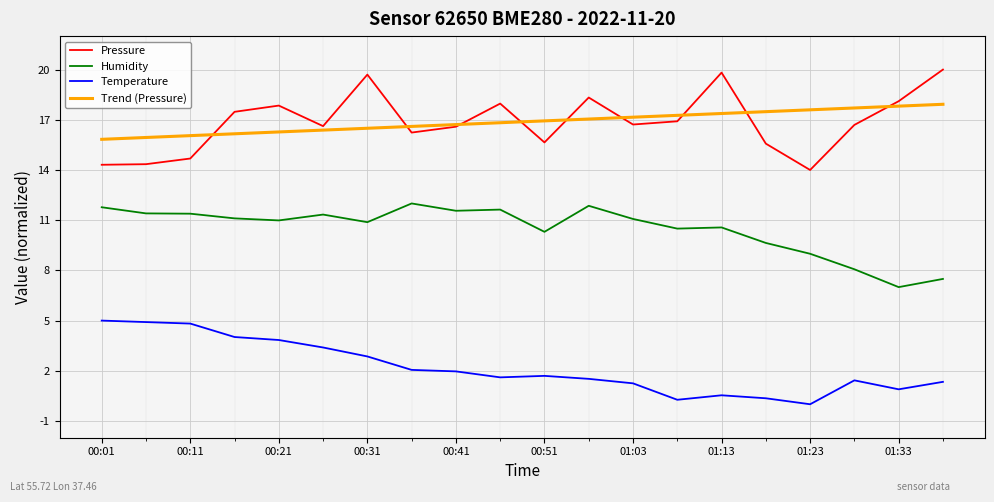

True or false: Trend (Pressure) and Temperature intersect in this chart.

False